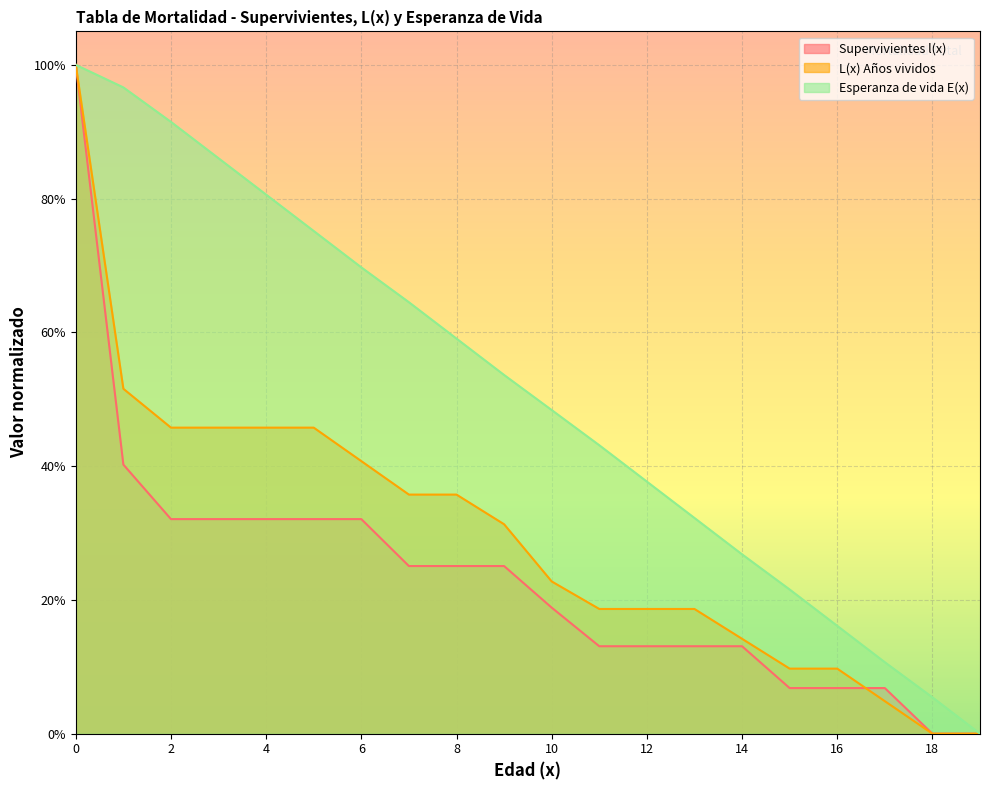

The value of Esperanza de vida E(x) at 9 is 0.5. True or false?

True